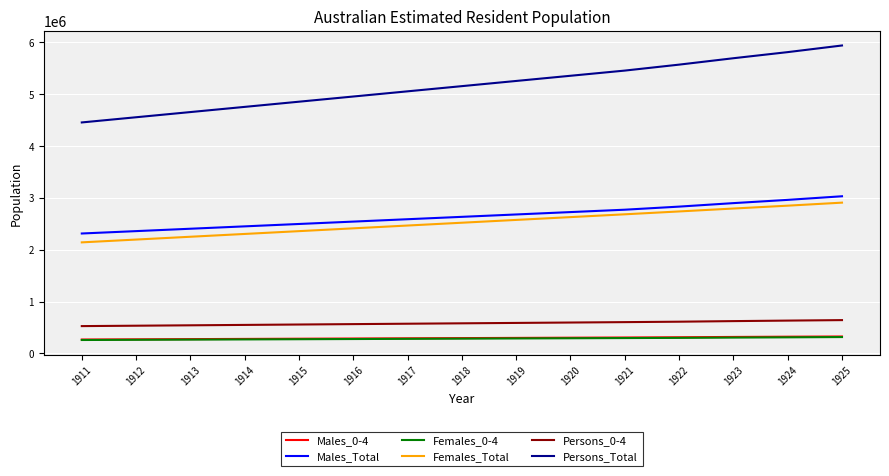

How many values in the Persons_0-4 series are below 580597?

7